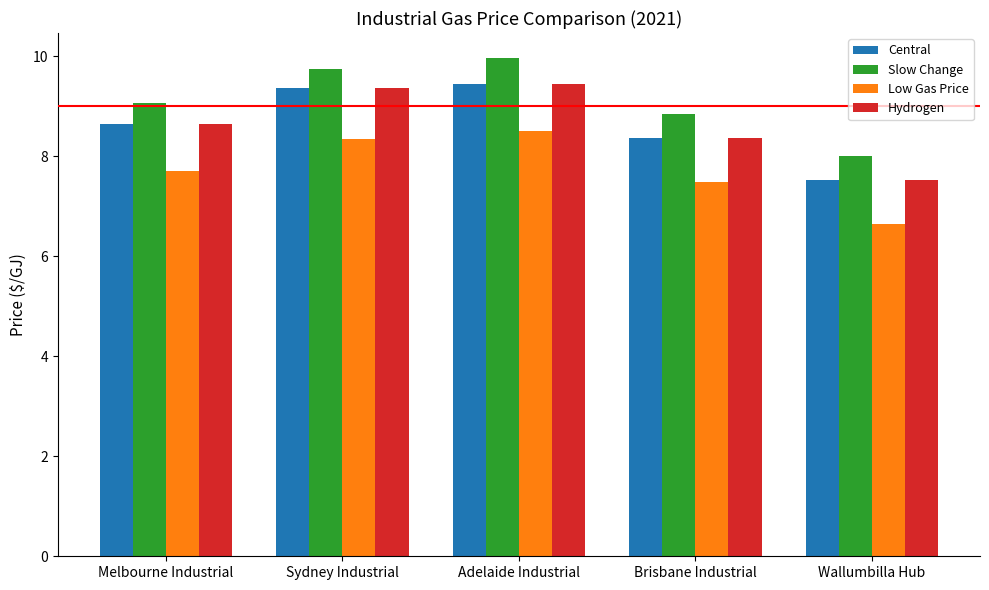

What is the difference between the highest and lowest values at Brisbane Industrial?

1.4